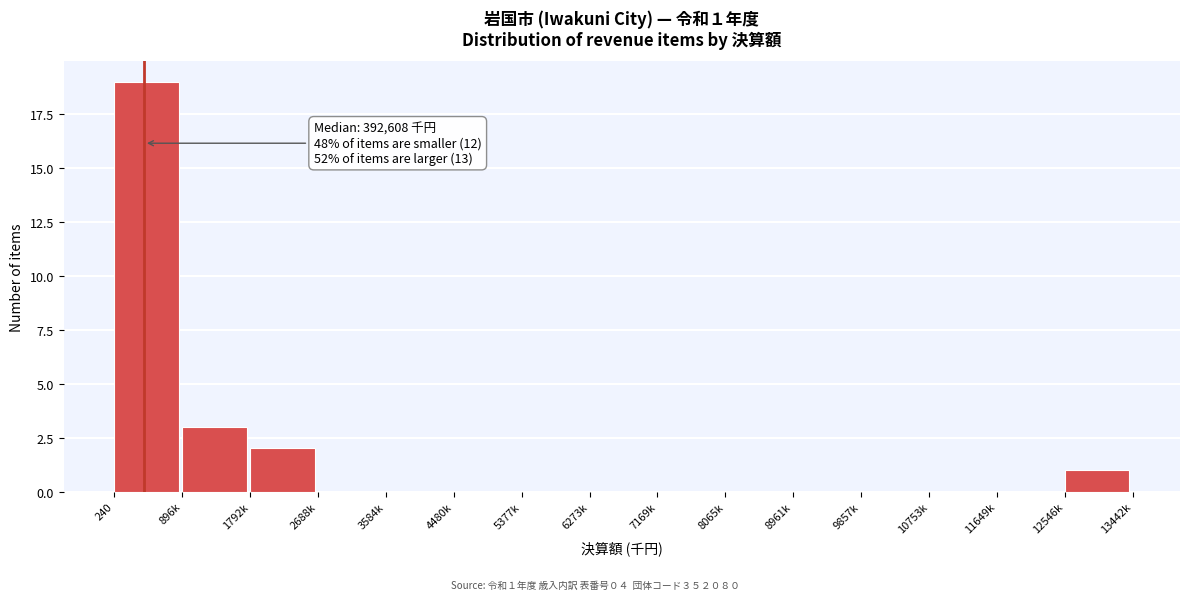

Reading left to right, what are all the values shown in this chart?

240=19	896k=3	1792k=2	2688k=0	3584k=0	4480k=0	5377k=0	6273k=0	7169k=0	8065k=0	8961k=0	9857k=0	10753k=0	11649k=0	12546k=1